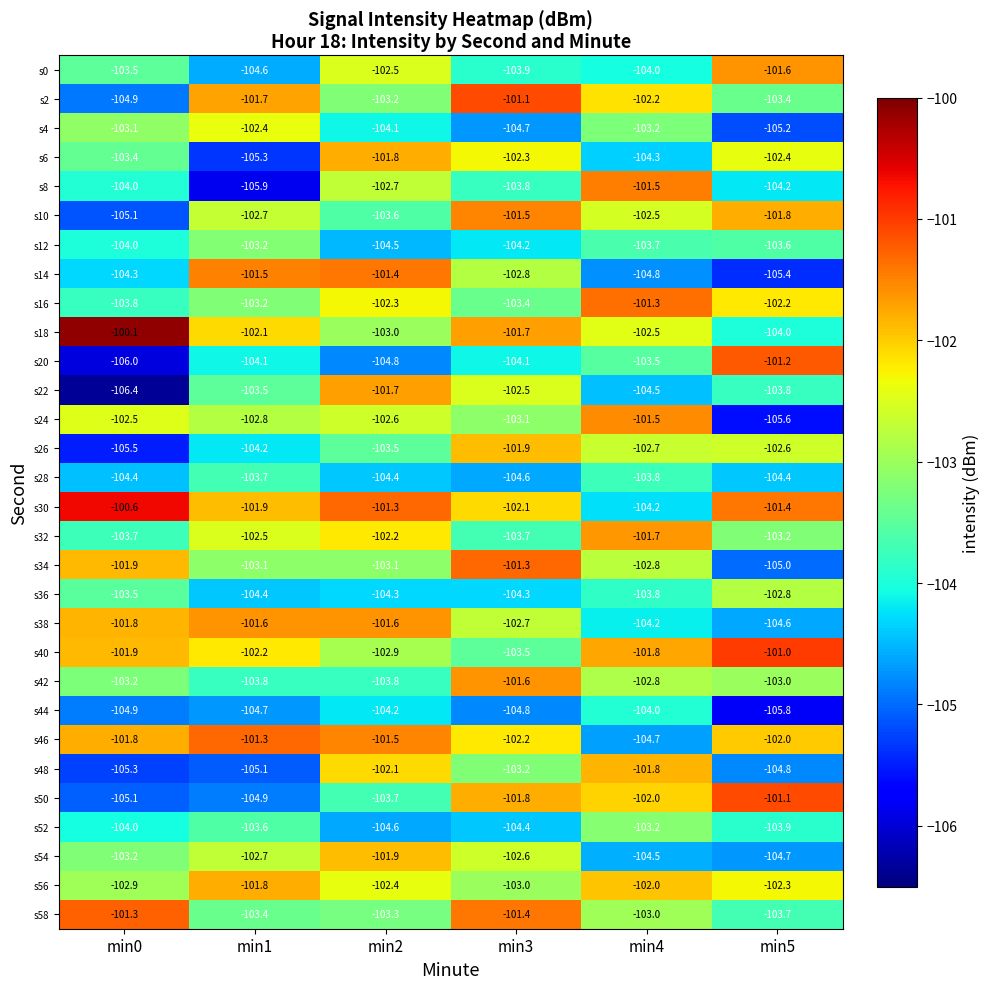

Rank the categories by s12 value from lowest to highest.

min2, min3, min0, min4, min5, min1